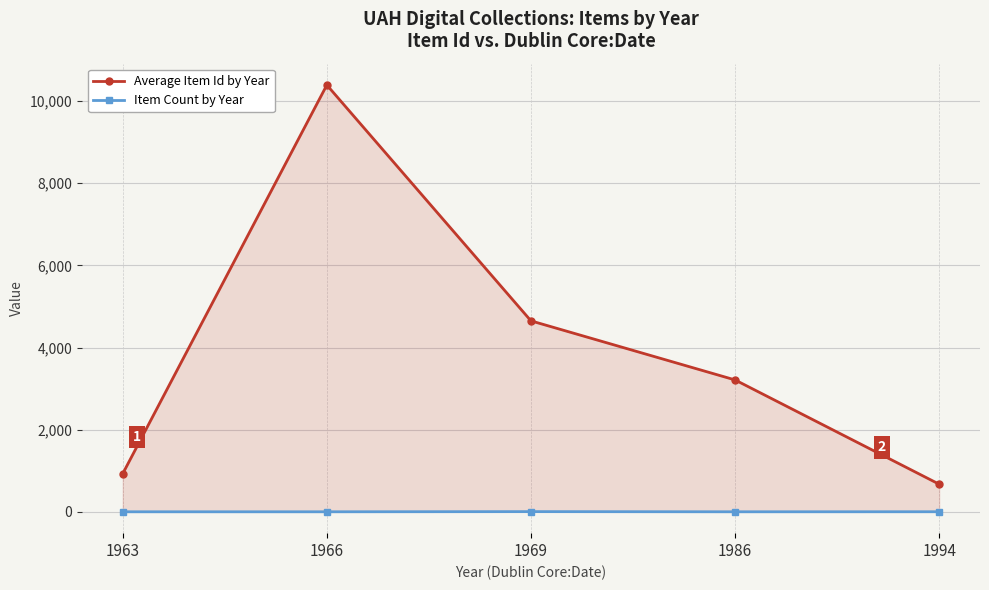

At which category does Item Count by Year reach its first local peak?

1969